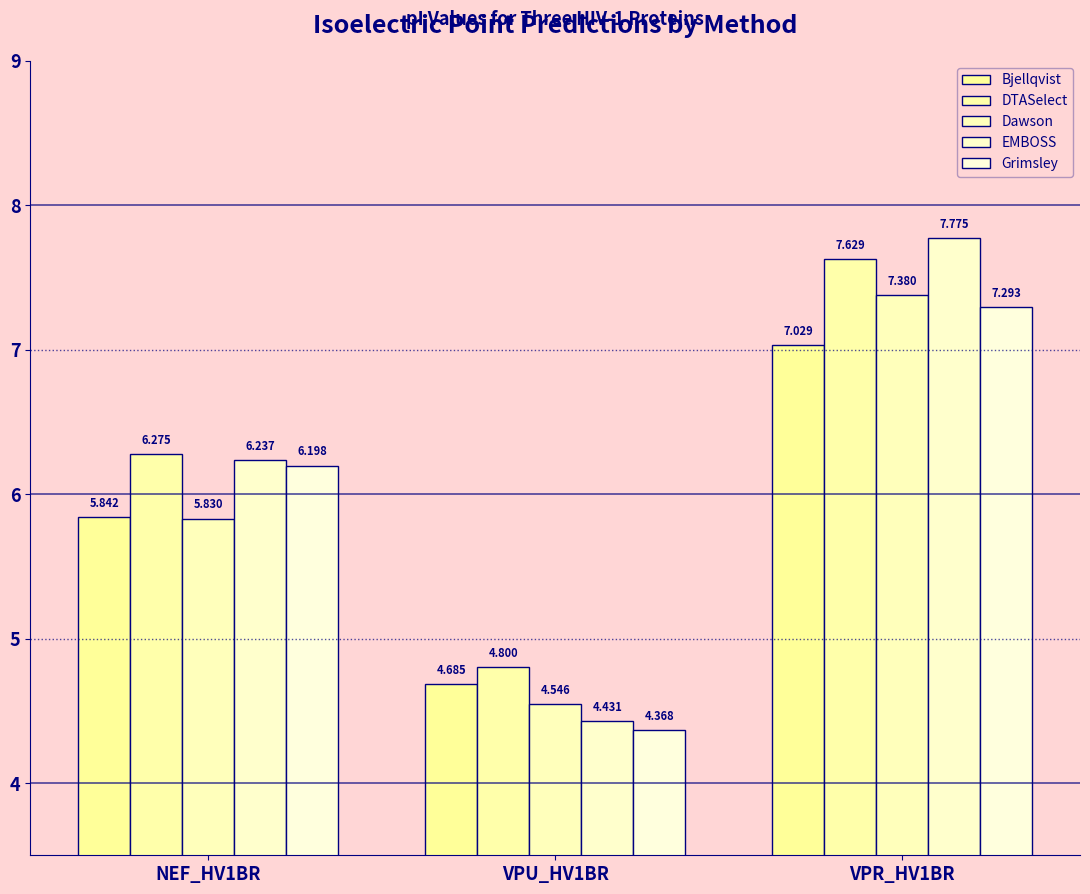

At which category is the sum across all series the highest?

VPR_HV1BR